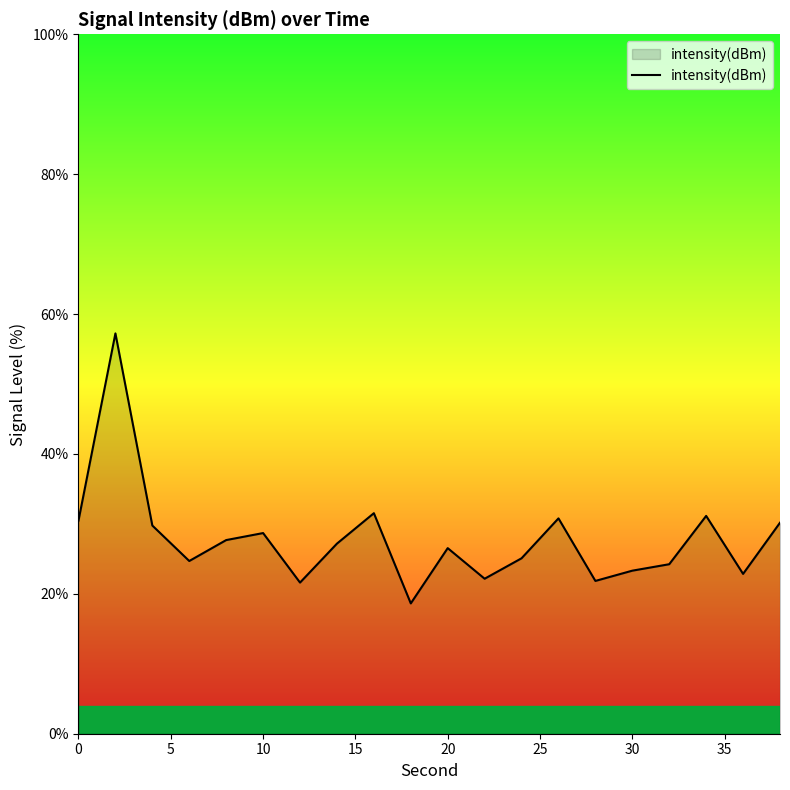

What is the difference between the maximum and minimum values?

38.6